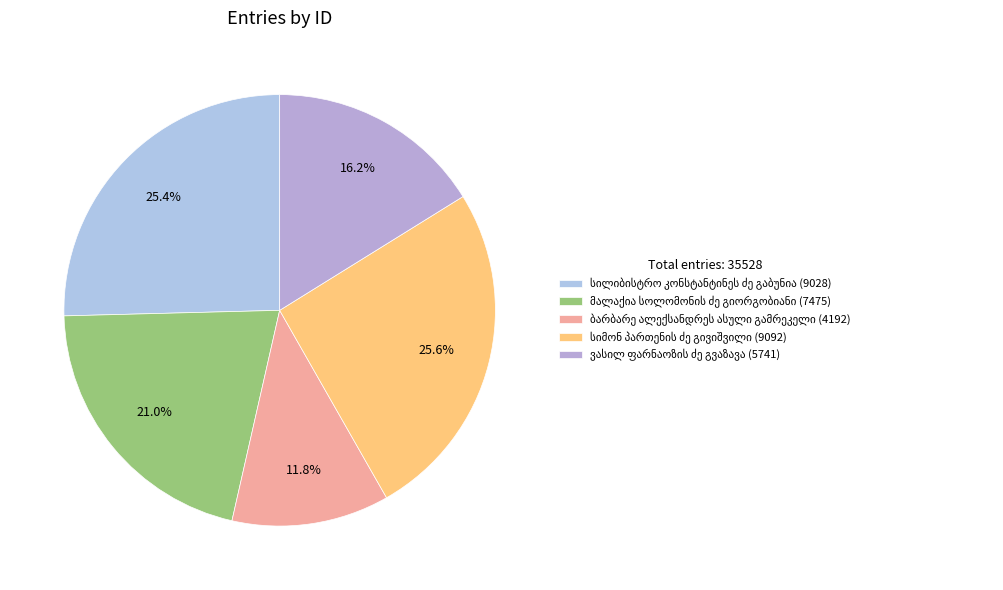

What percentage is the ვასილ ფარნაოზის ძე გვაზავა slice, to the nearest percent?

16%